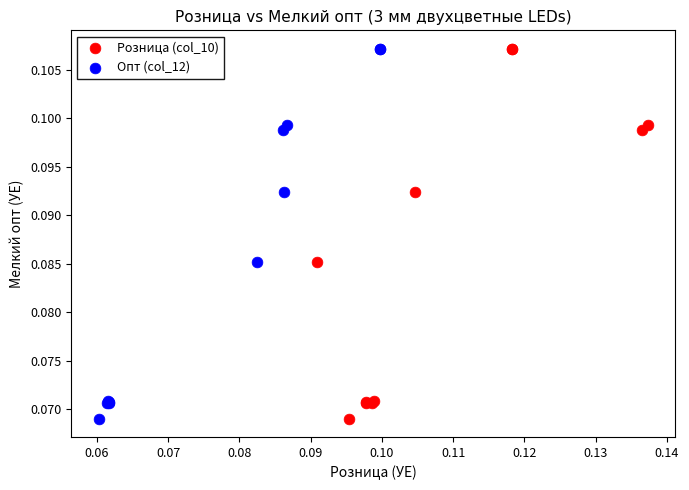

What are all the series names shown in the legend?

Розница (col_10), Опт (col_12)